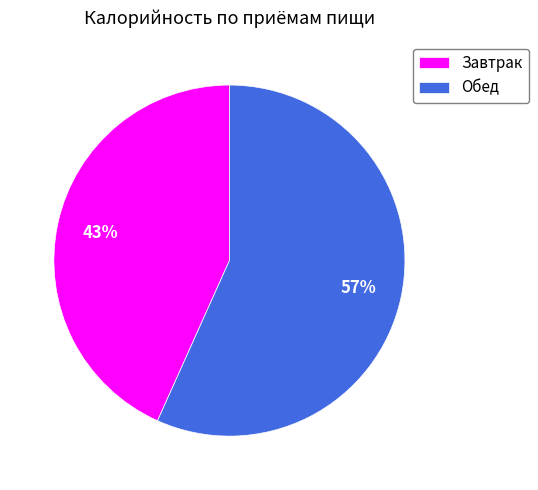

What is the ratio of the value at Завтрак to the value at Обед?

0.8